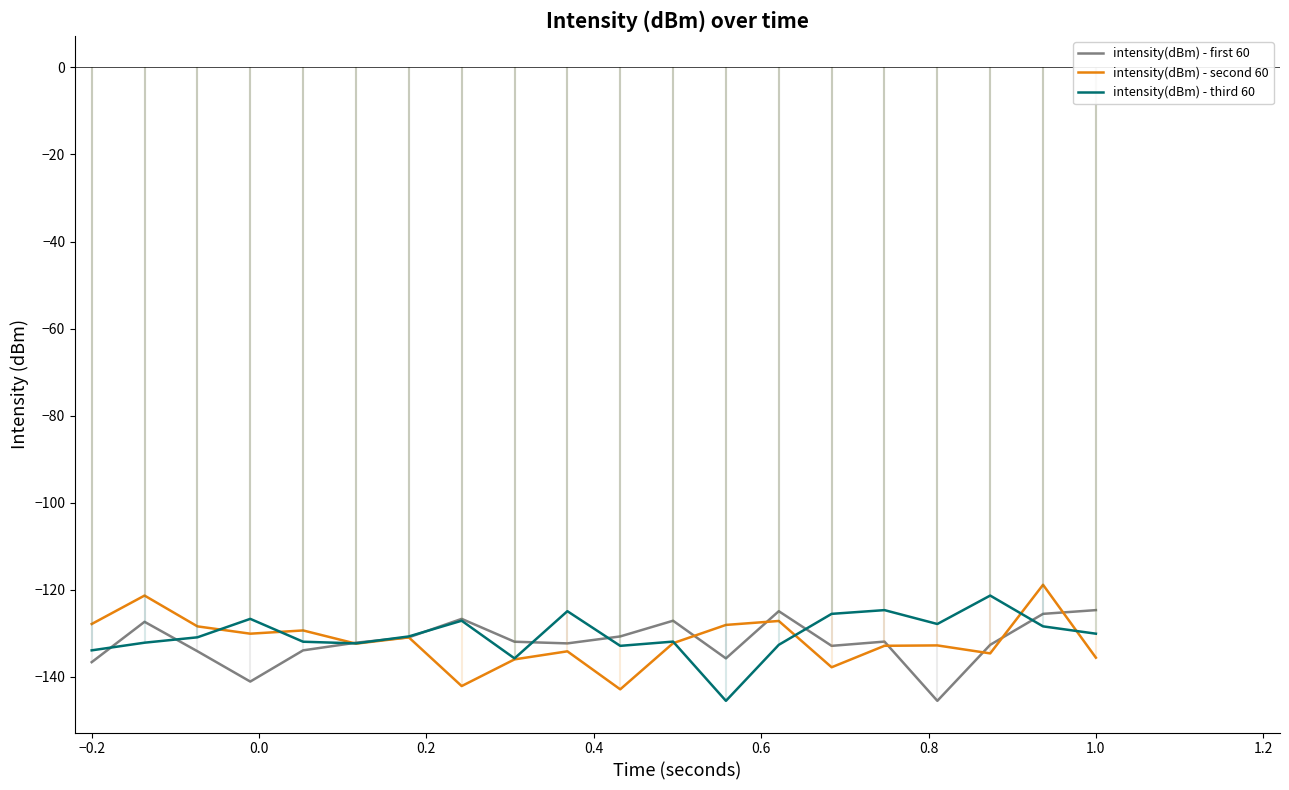

Which series has the largest range (max minus min)?

intensity(dBm) - third 60